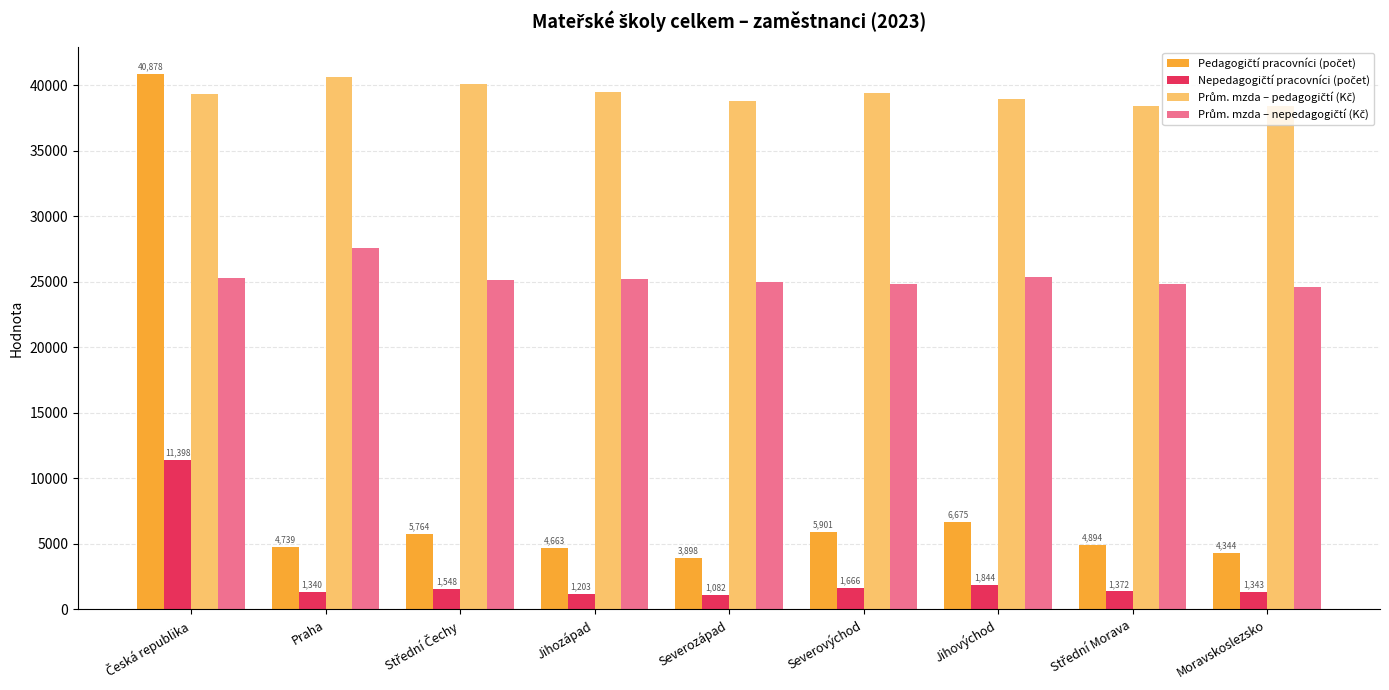

What is the spread (max minus min) of values at Praha?

39337.0